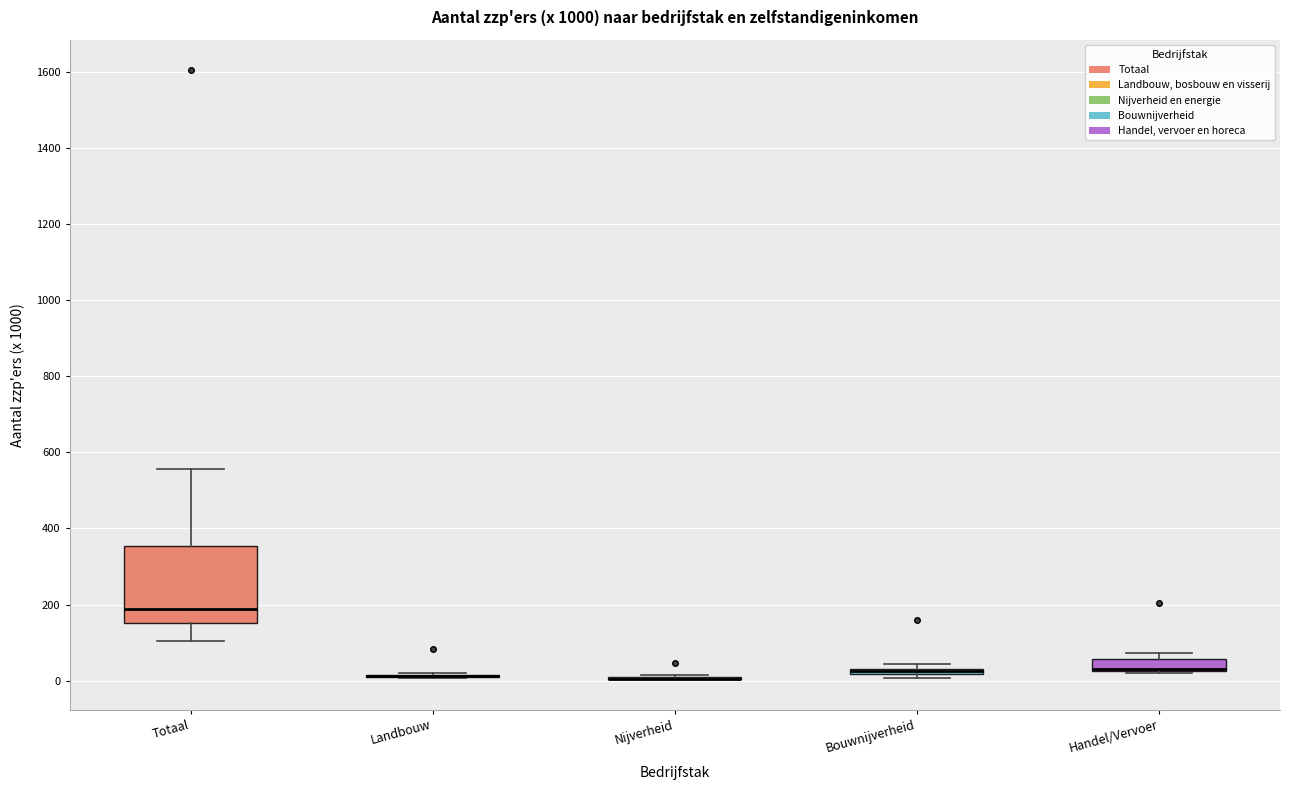

Where is the upper edge of the box for Handel/Vervoer on the y-axis? The values are not printed on the chart, so give them approximately, as read against the axis.

60